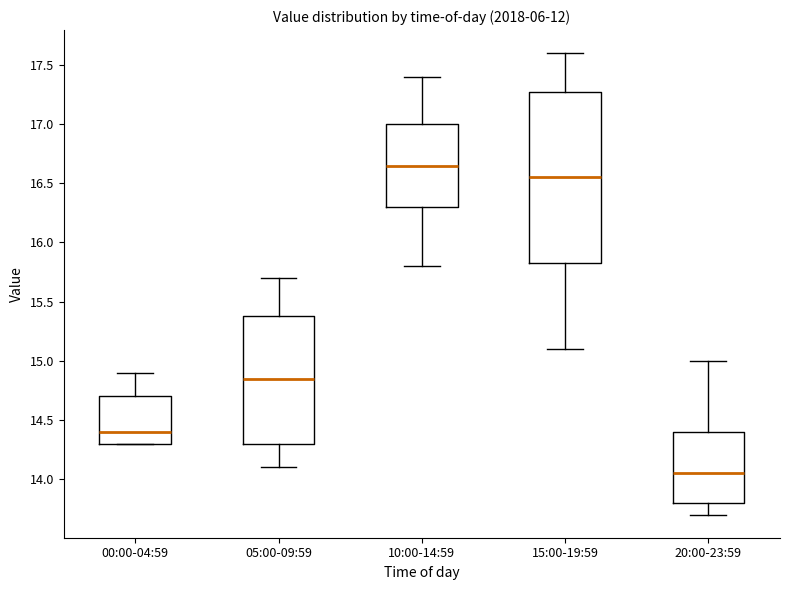

Which box has the lowest median line?

20:00-23:59